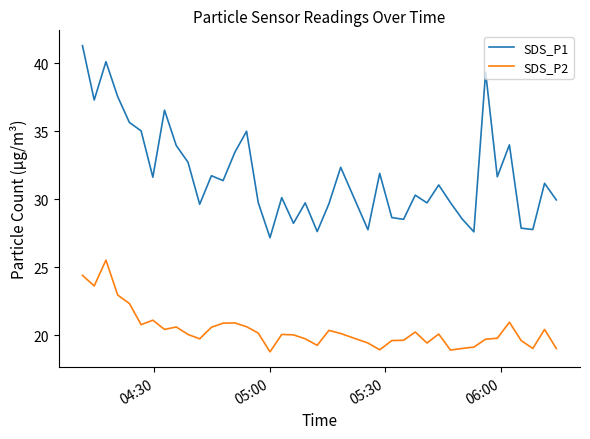

Which series has the largest total across all categories?

SDS_P1